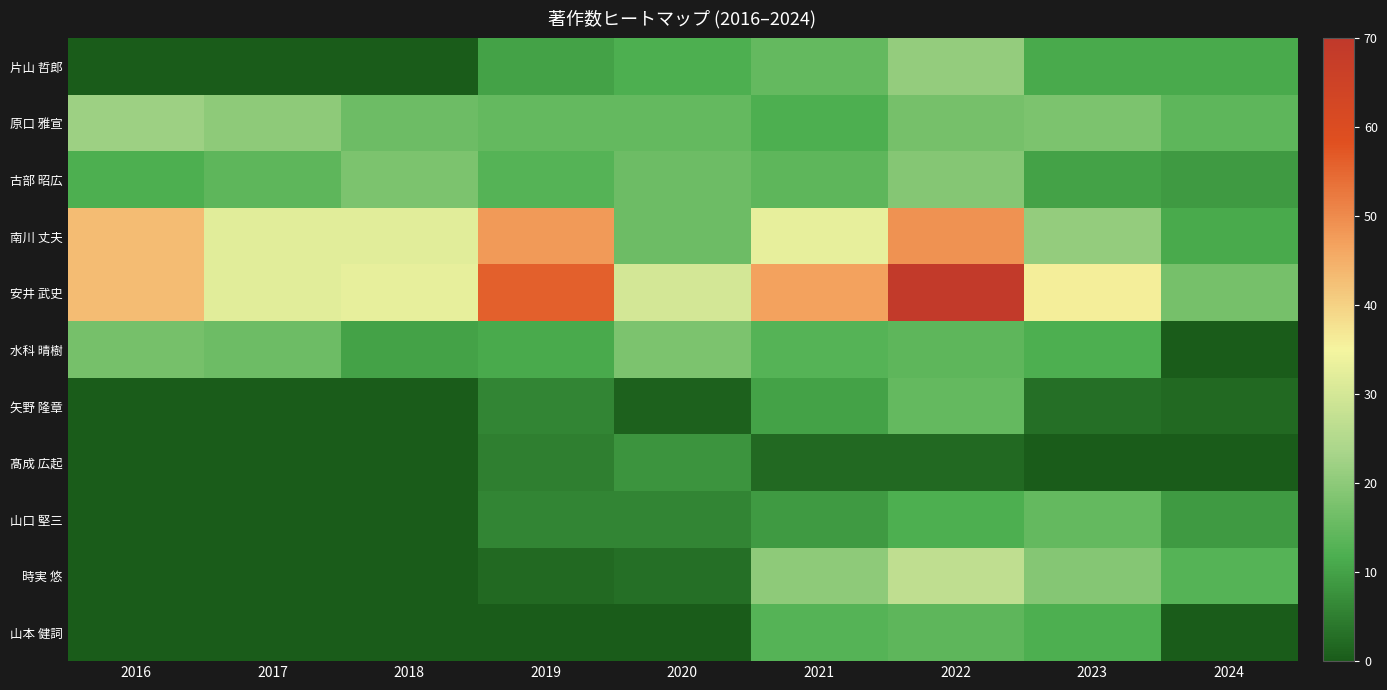

Which series has the largest total across all categories?

安井 武史